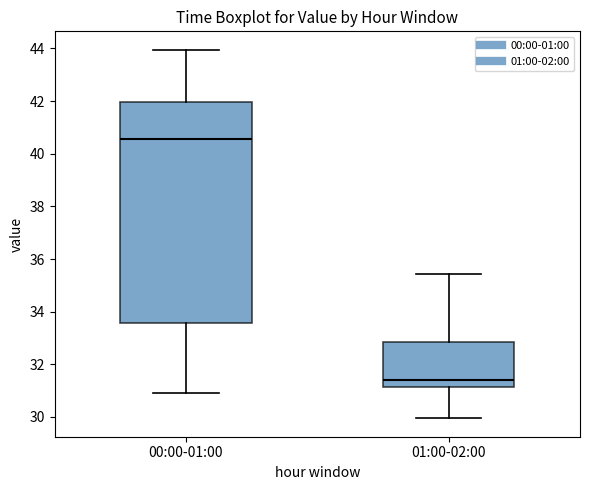

Reading left to right, read every box against the y-axis: the position of its median line, the range the box covers, and the ends of its whiskers. The values are not printed on the chart, so give them approximately, as read against the axis.

00:00-01:00: median 40.6, box 33.6 to 42.0, whiskers 31.0 to 44.0
01:00-02:00: median 31.4, box 31.2 to 32.8, whiskers 30.0 to 35.4